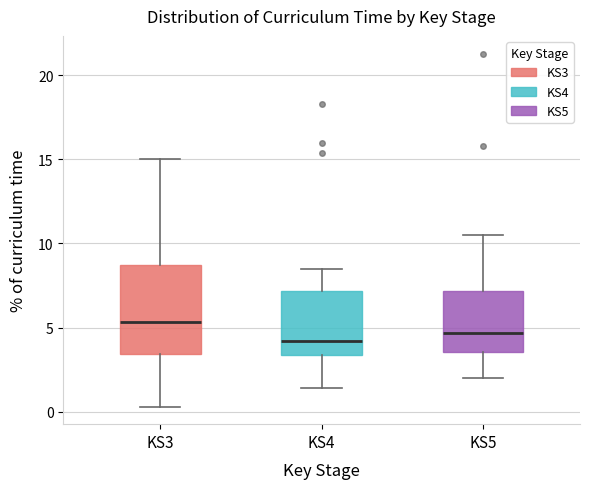

Reading left to right, read every box against the y-axis: the position of its median line, the range the box covers, and the ends of its whiskers. The values are not printed on the chart, so give them approximately, as read against the axis.

KS3: median 5.5, box 3.5 to 8.5, whiskers 0.5 to 15.0
KS4: median 4.0, box 3.5 to 7.0, whiskers 1.5 to 8.5
KS5: median 4.5, box 3.5 to 7.0, whiskers 2.0 to 10.5